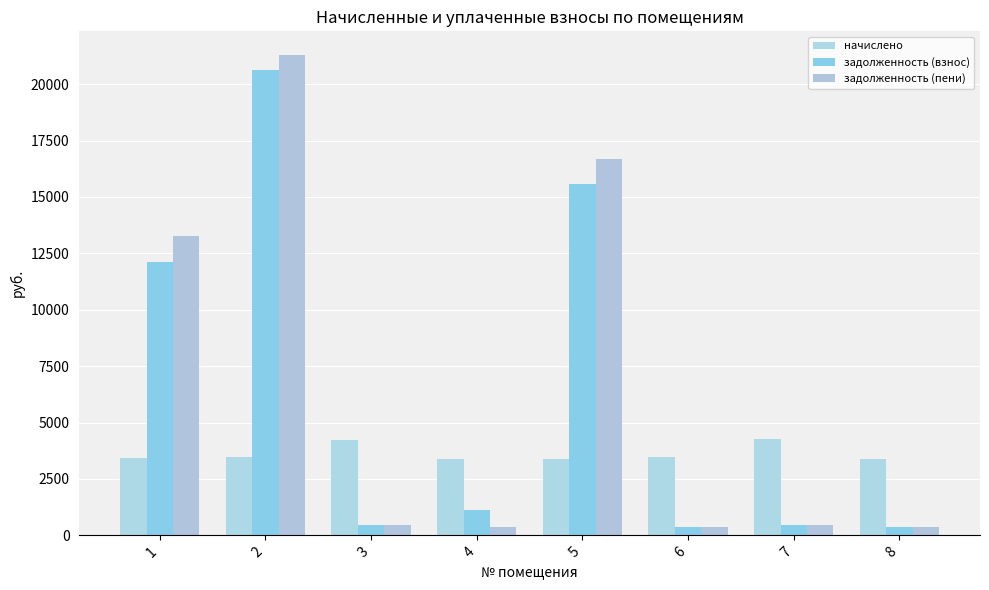

Read the задолженность (взнос) value at 6.

383.9